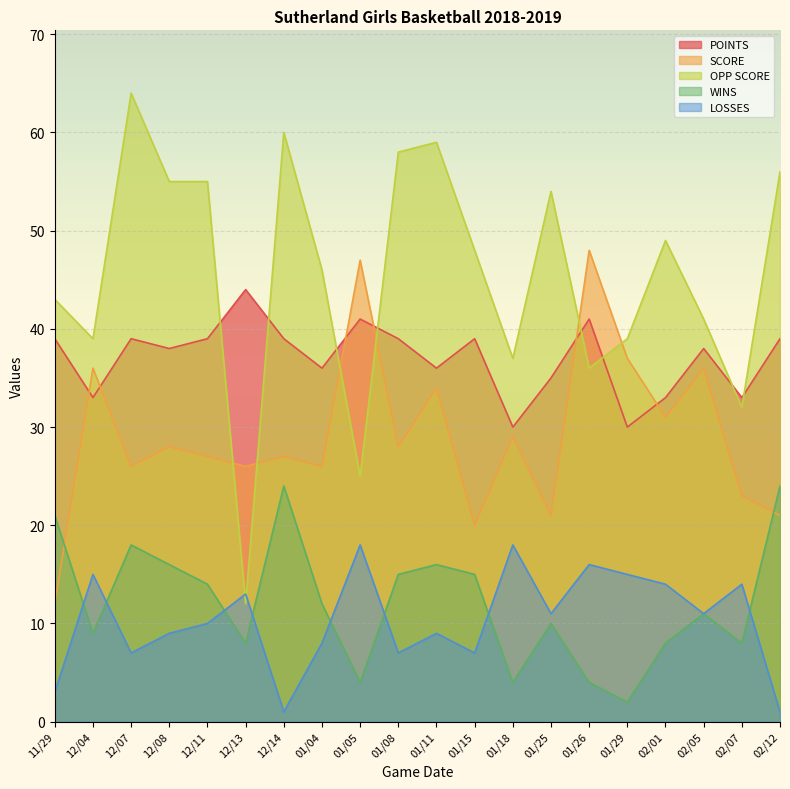

In LOSSES, how many points are lower than both neighbors (excluding endpoints)?

6